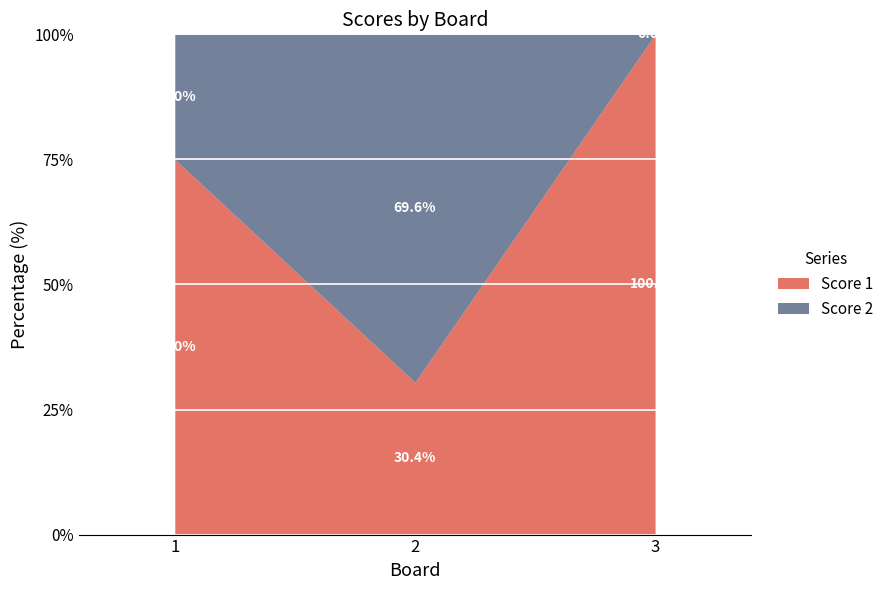

How many lines are shown in the chart?

2